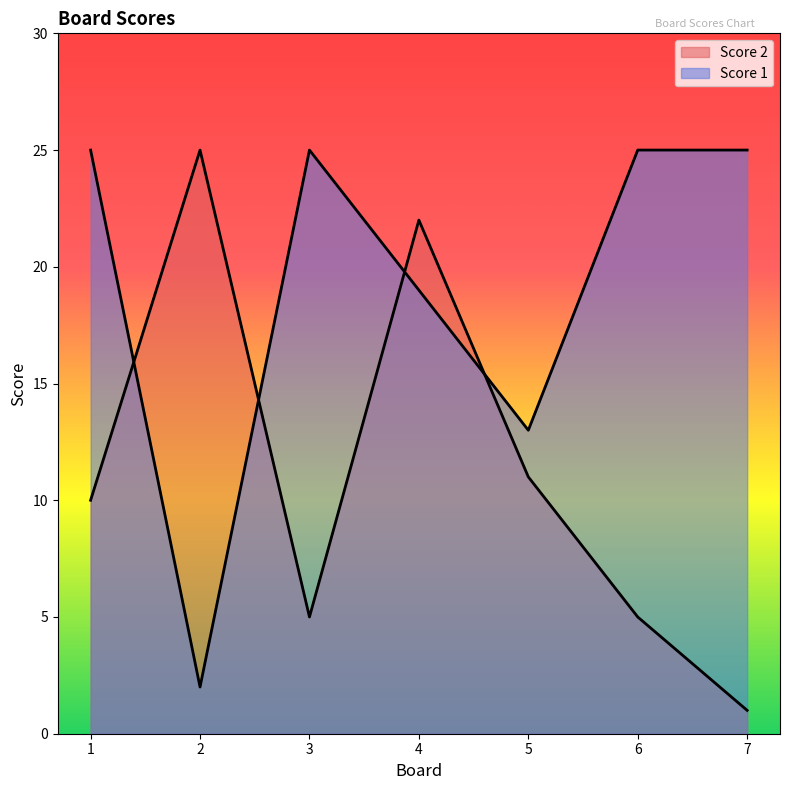

At how many categories does at least one series exceed 20?

6